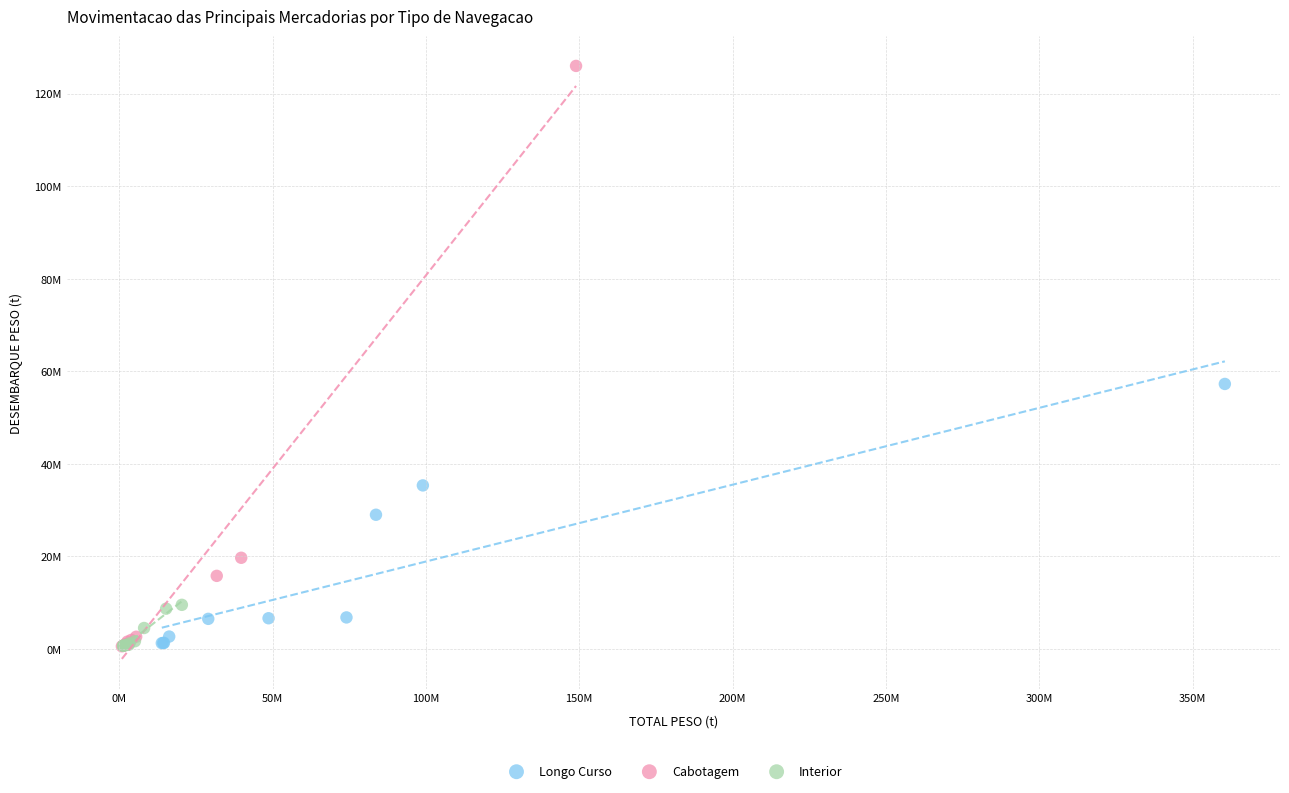

Which series has the largest Y range (max minus min)?

Cabotagem